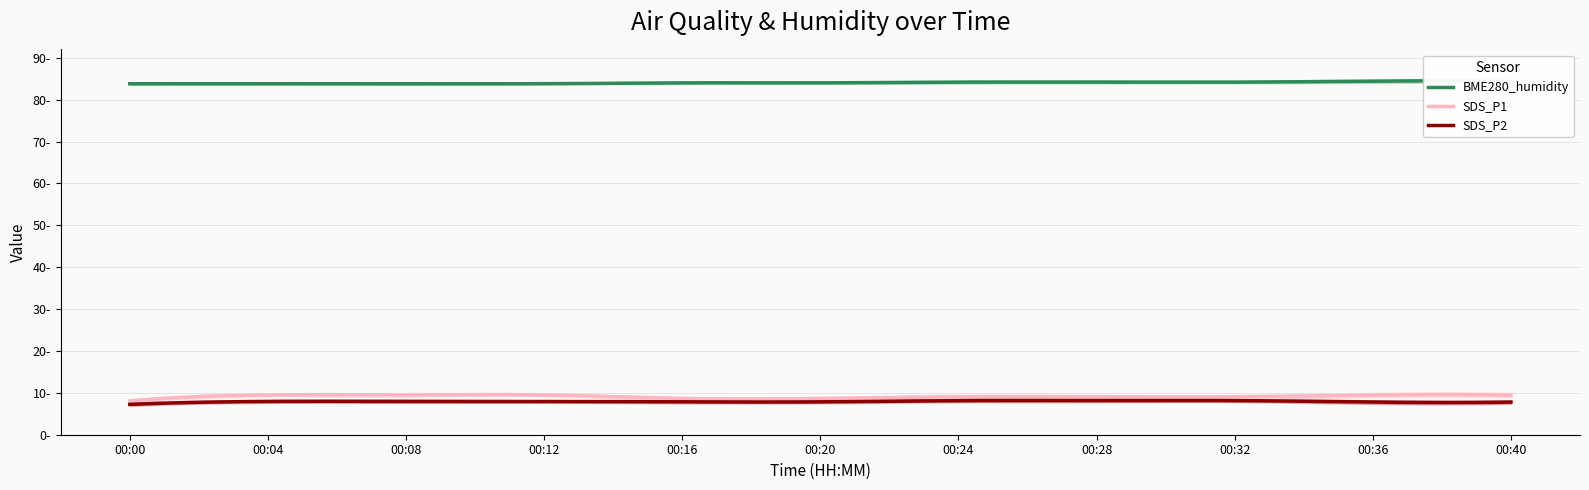

What are all the series names shown in the legend?

BME280_humidity, SDS_P1, SDS_P2